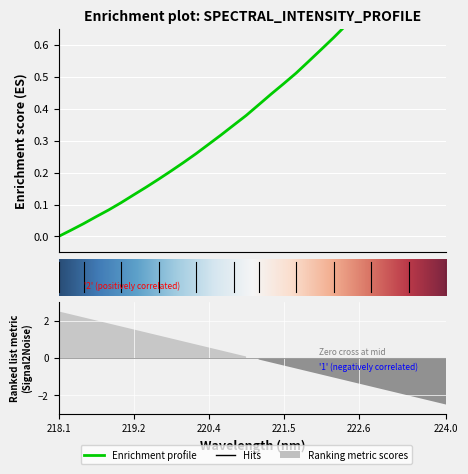

Rank the categories by value from highest to lowest.

223.9802, 223.7895, 223.5987, 223.408, 223.2172, 223.0264, 222.8355, 222.6447, 222.4538, 222.263, 222.0721, 221.8812, 221.6902, 221.4993, 221.3083, 221.1174, 220.9264, 220.7354, 220.5444, 220.3533, 220.1623, 219.9712, 219.7801, 219.589, 219.3979, 219.2067, 219.0156, 218.8244, 218.6332, 218.442, 218.2508, 218.0596